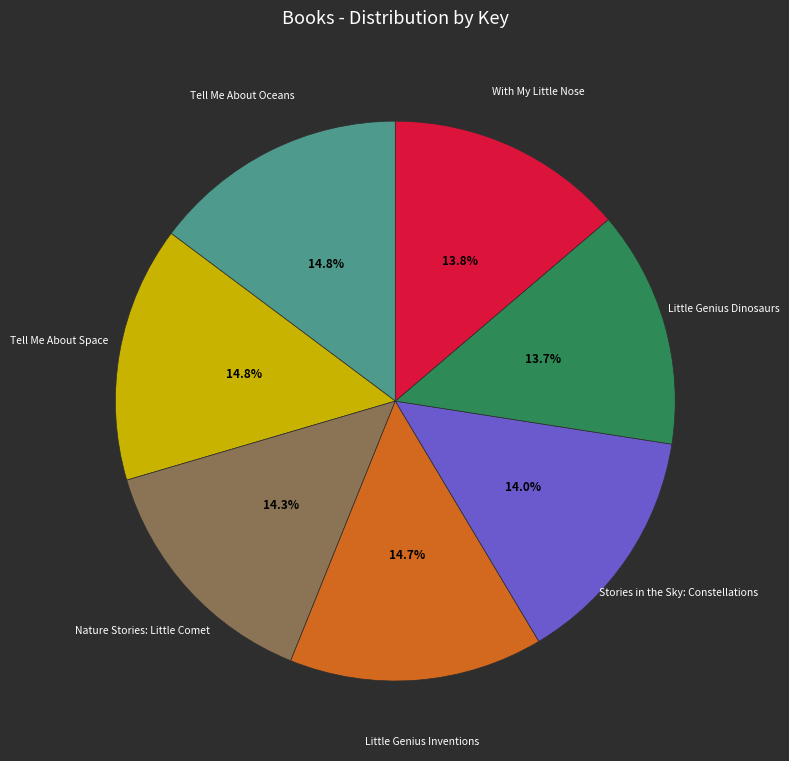

Is there a majority slice in this chart?

No